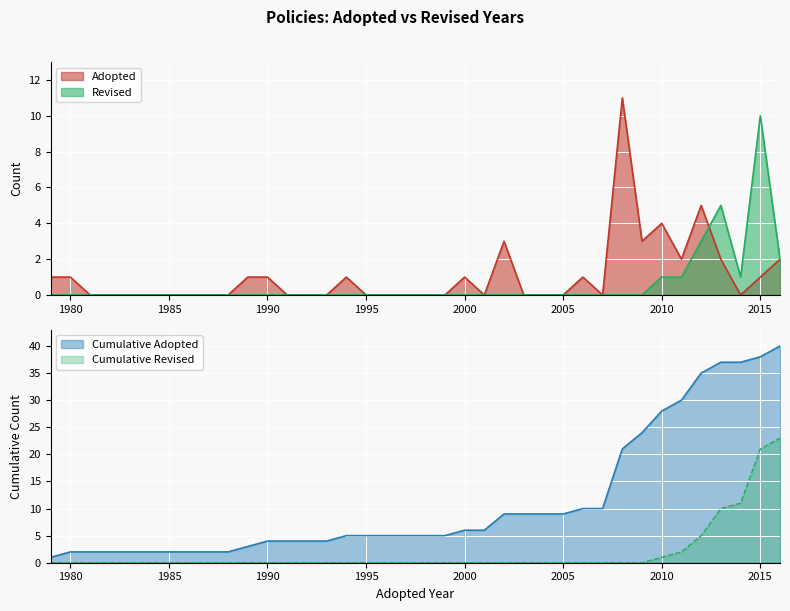

What is the maximum value for Adopted?

11